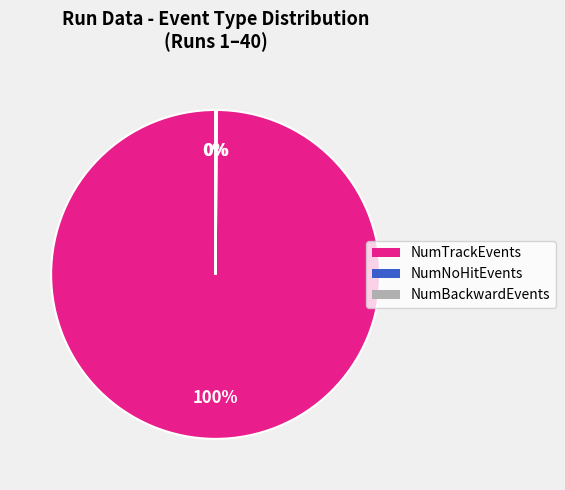

What is the largest slice in the pie chart?

NumTrackEvents